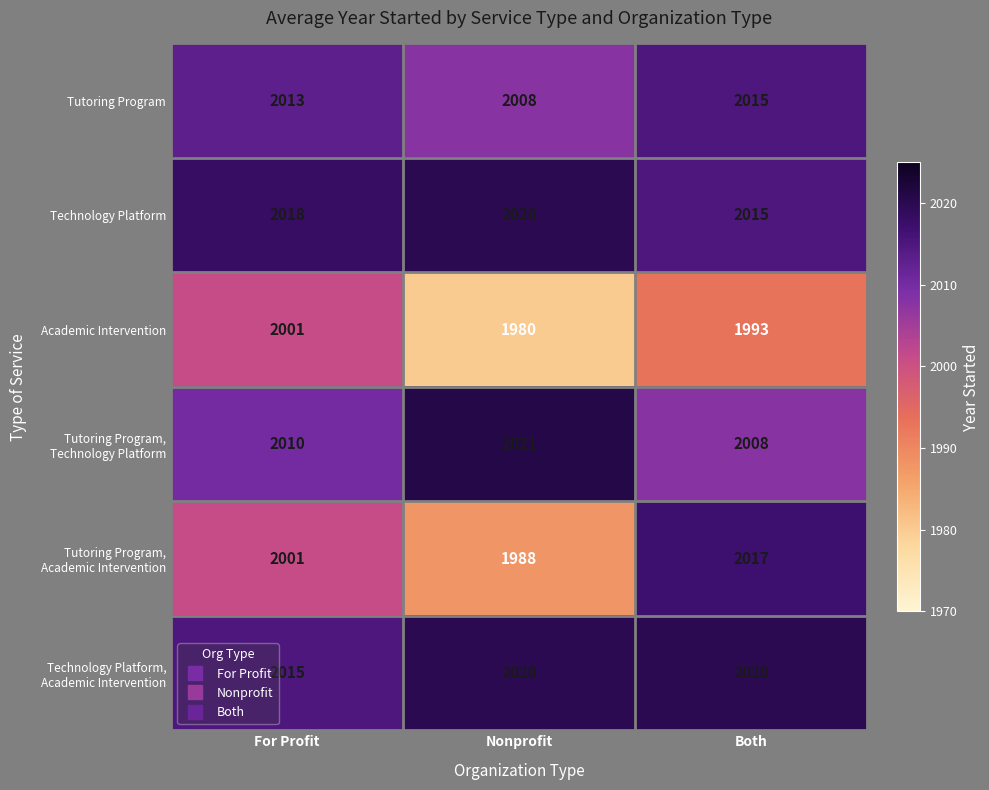

Which category has the lowest value across all series?

Nonprofit